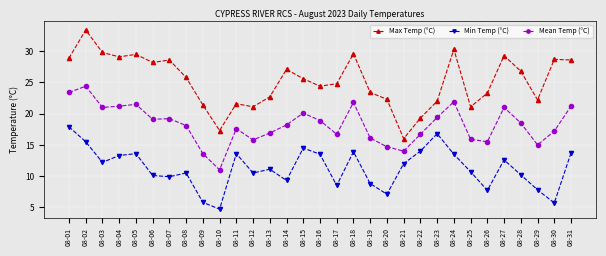

At which category is the sum across all series the highest?

08-02